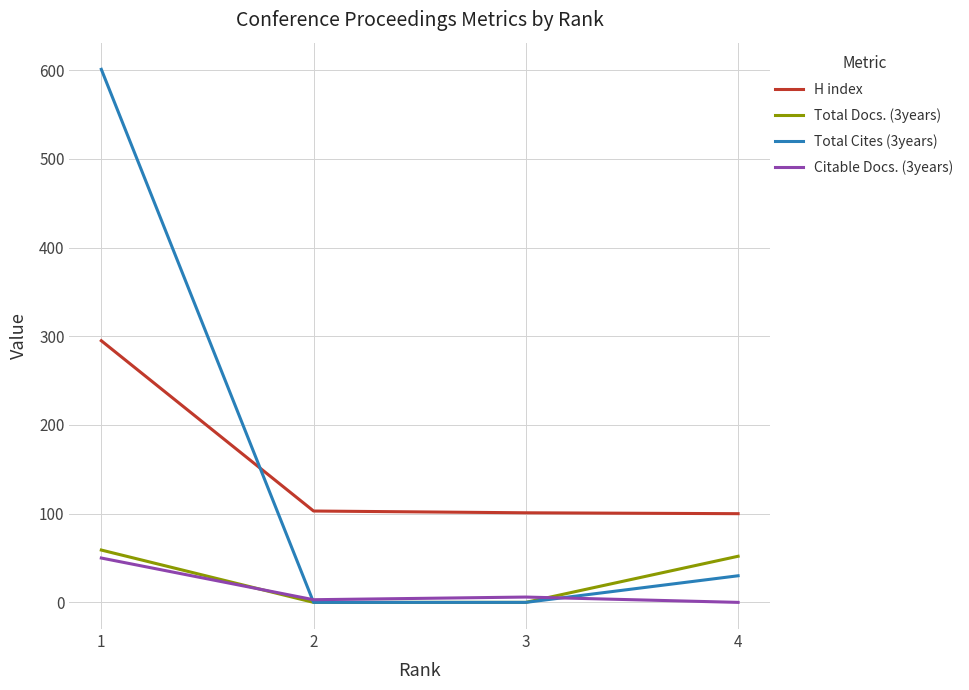

The value of Total Docs. (3years) at 4 is 14. True or false?

False